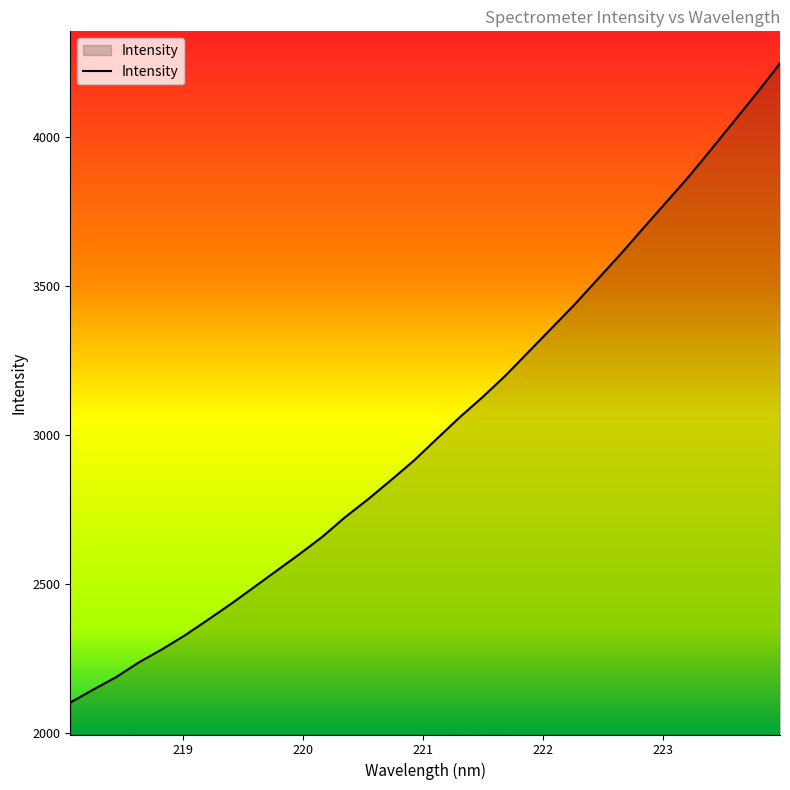

What is the smallest value displayed?

2102.3